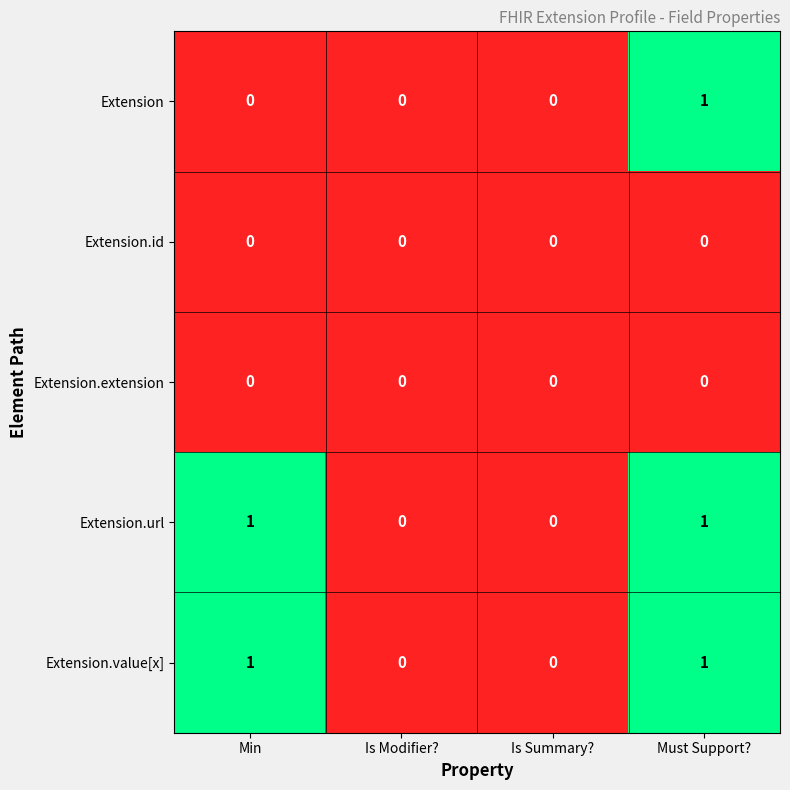

Reading left to right, transcribe all the data shown in this chart.

Extension: Min=0	Is Modifier?=0	Is Summary?=0	Must Support?=1
Extension.id: Min=0	Is Modifier?=0	Is Summary?=0	Must Support?=0
Extension.extension: Min=0	Is Modifier?=0	Is Summary?=0	Must Support?=0
Extension.url: Min=1	Is Modifier?=0	Is Summary?=0	Must Support?=1
Extension.value[x]: Min=1	Is Modifier?=0	Is Summary?=0	Must Support?=1